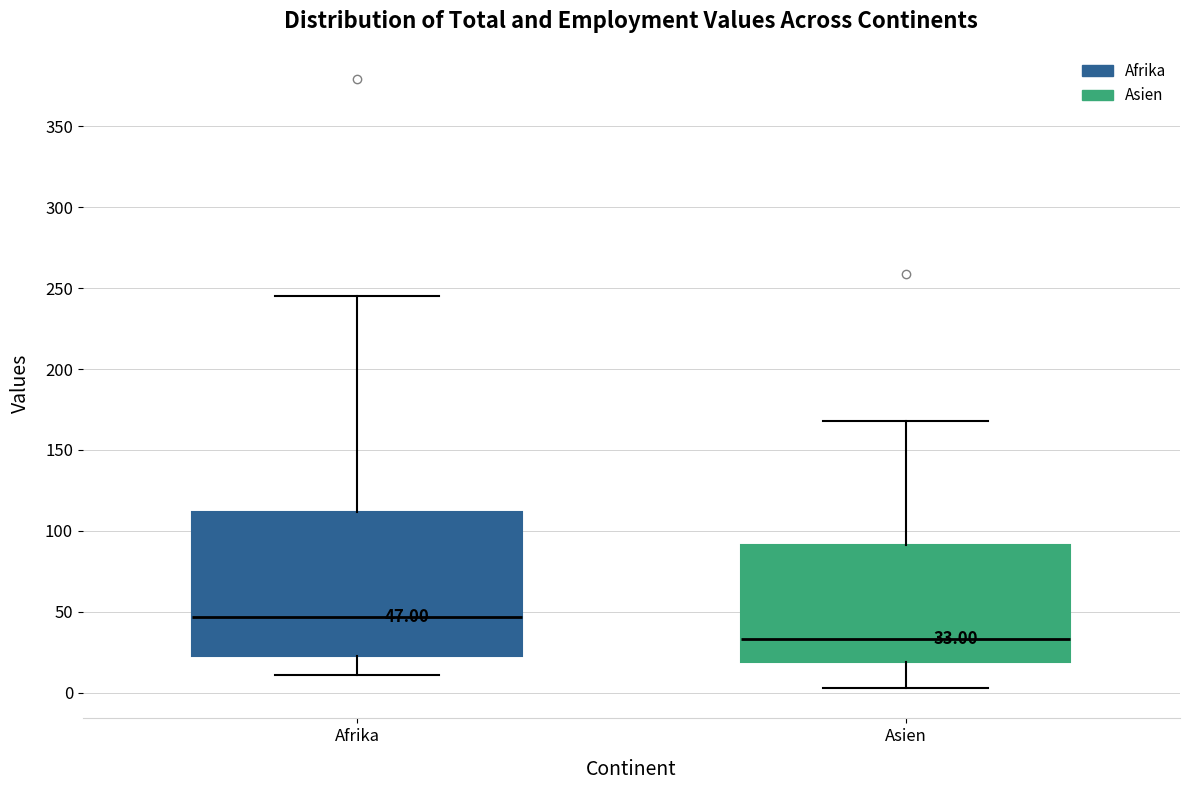

Comparing the boxes themselves (not the whiskers), which one is the tallest?

Afrika